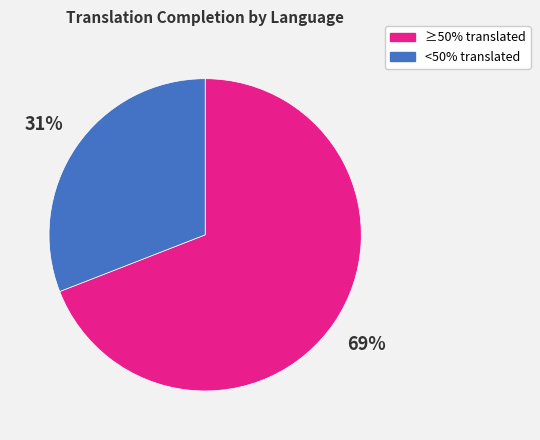

True or false: ≥50% translated accounts for 58% of the total.

False